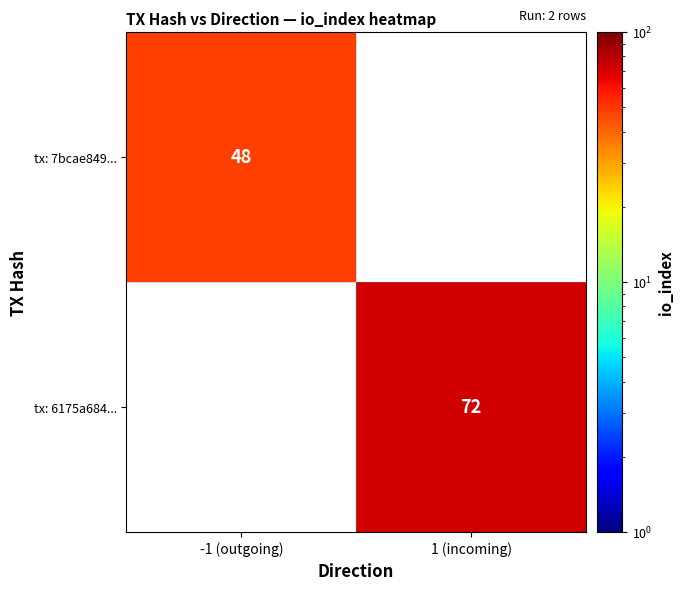

Is it true that tx: 6175a684... equals 38 at 1 (incoming)?

False